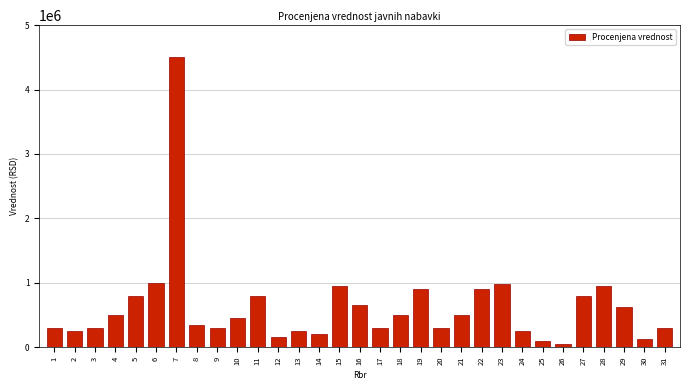

What is the greatest value displayed?

4500000